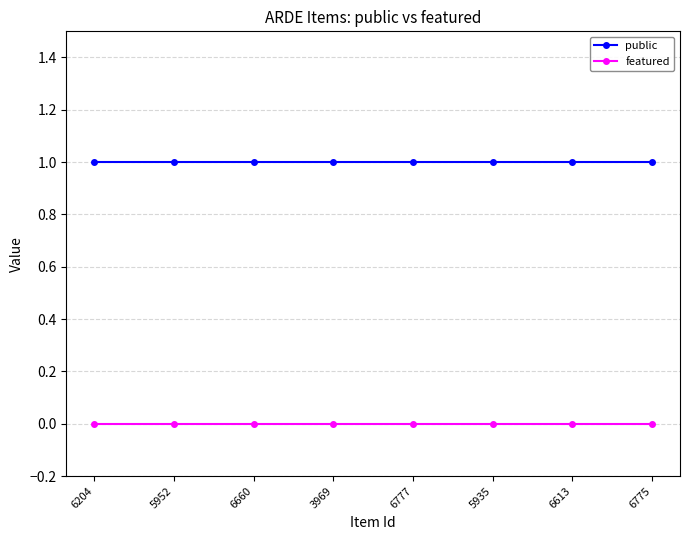

Is the value of public at 6777 greater than the value of featured at 5935?

Yes